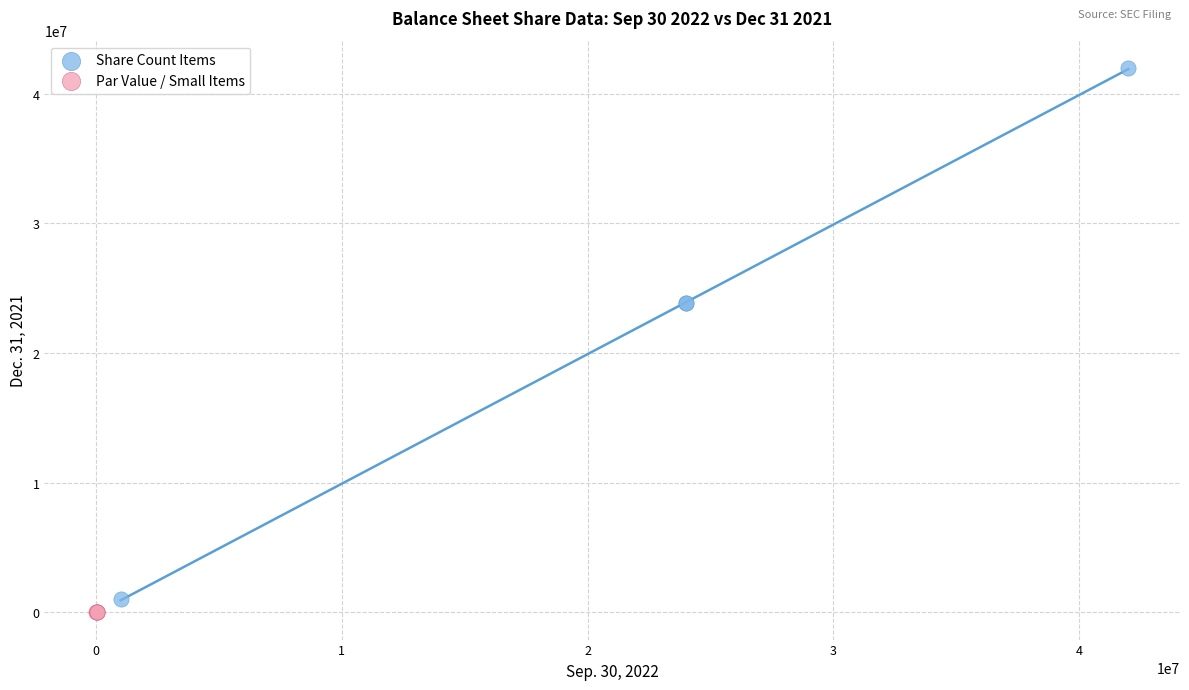

Which series contains the highest Y value?

Share Count Items